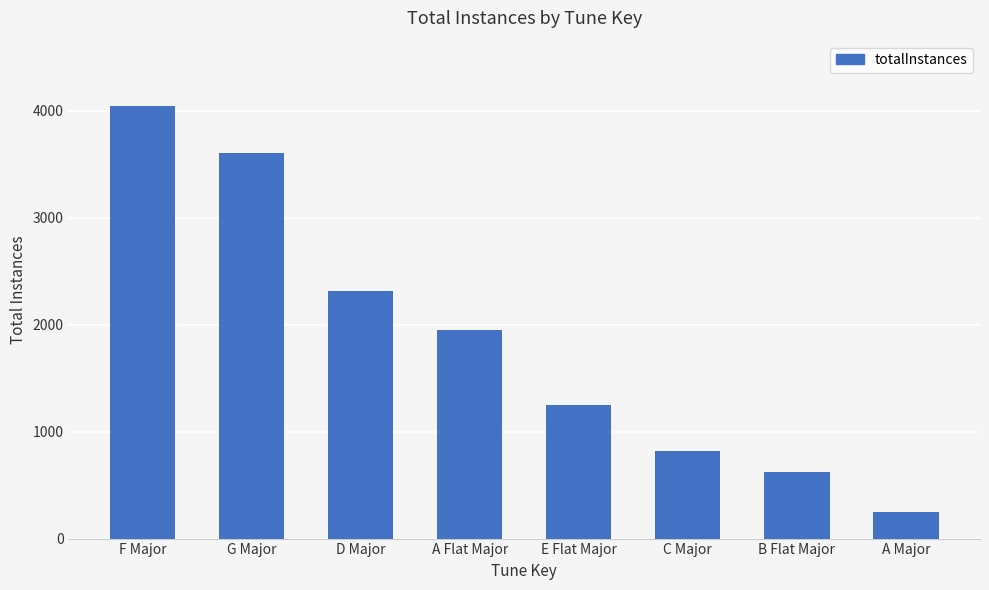

Reading left to right, list all the values displayed in this chart.

4047	3605	2315	1945	1251	820	623	248